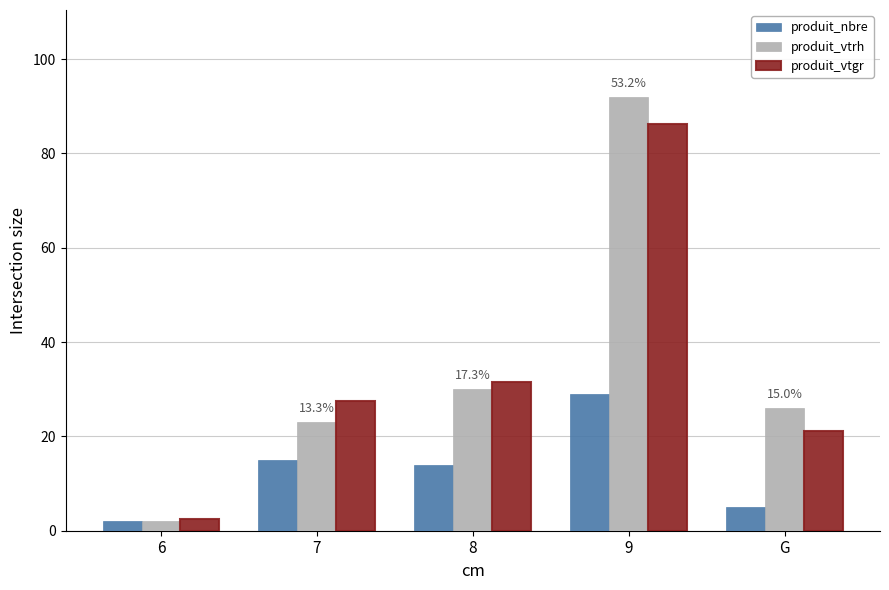

At how many categories does at least one series exceed 47?

1